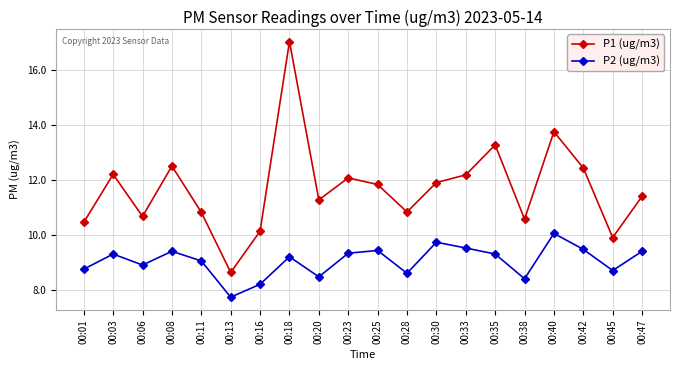

How many data points does each series have?

20